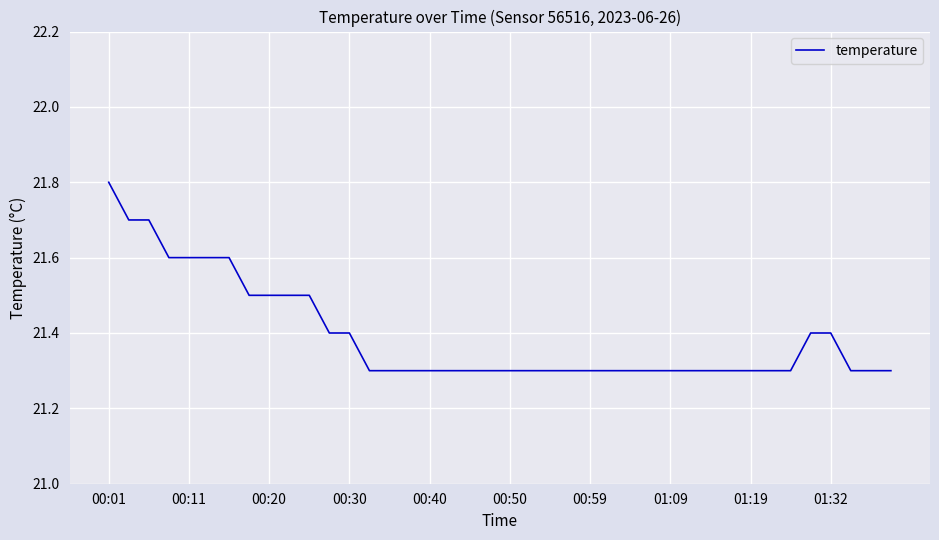

Reading left to right, what are all the values shown in this chart?

21.8	21.7	21.7	21.6	21.6	21.6	21.6	21.5	21.5	21.5	21.5	21.4	21.4	21.3	21.3	21.3	21.3	21.3	21.3	21.3	21.3	21.3	21.3	21.3	21.3	21.3	21.3	21.3	21.3	21.3	21.3	21.3	21.3	21.3	21.3	21.4	21.4	21.3	21.3	21.3